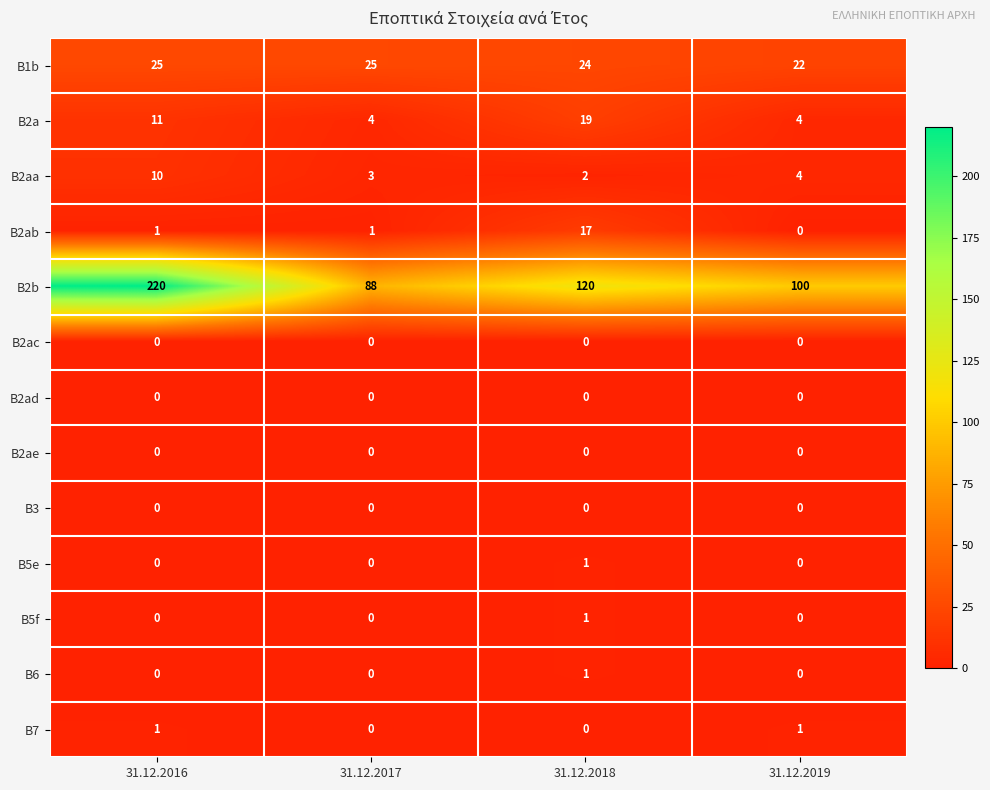

Which series has the largest total across all categories?

B2b